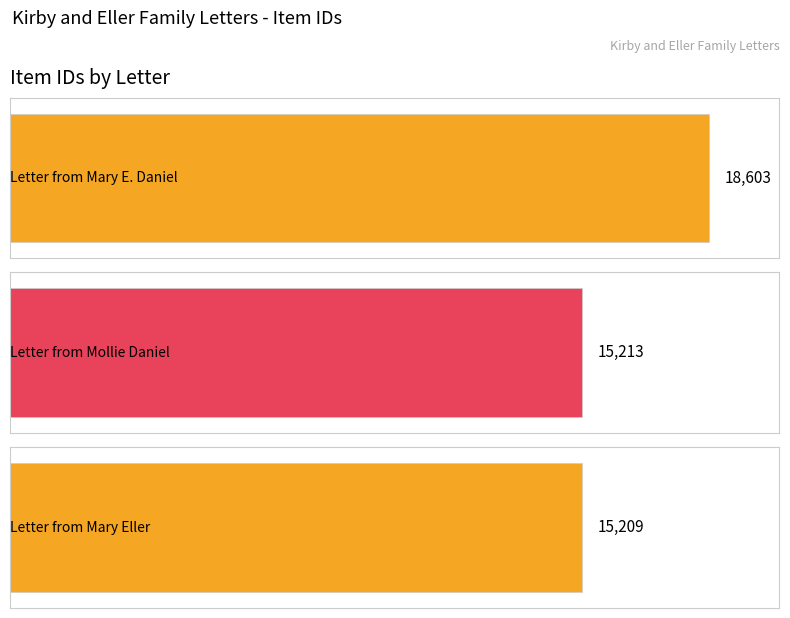

Between Letter from Mary Eller and Letter from Mary E. Daniel, which is larger?

Letter from Mary E. Daniel